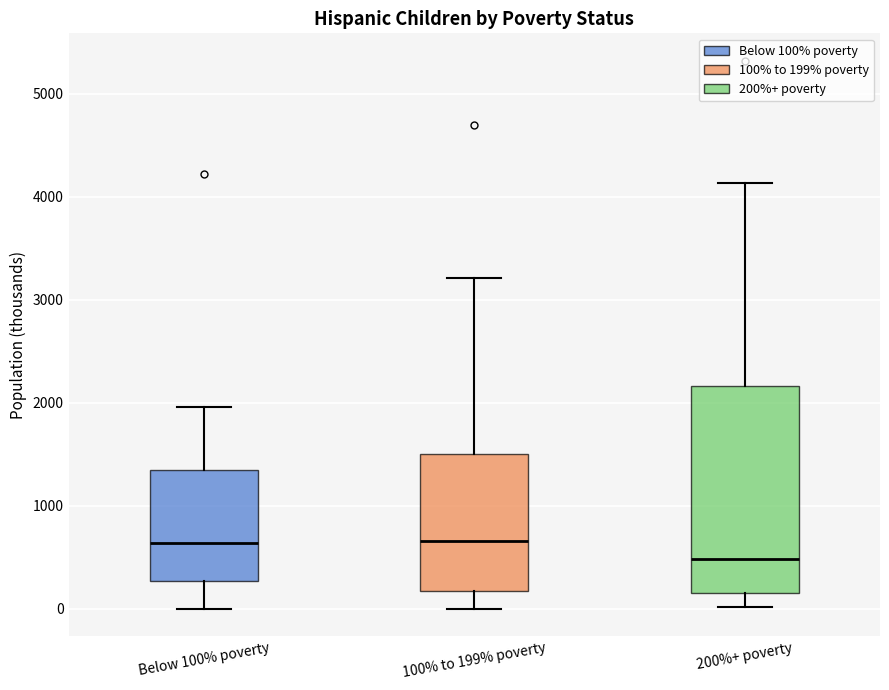

Where does the median line of the box for 100% to 199% poverty sit on the y-axis? The values are not printed on the chart, so give them approximately, as read against the axis.

700